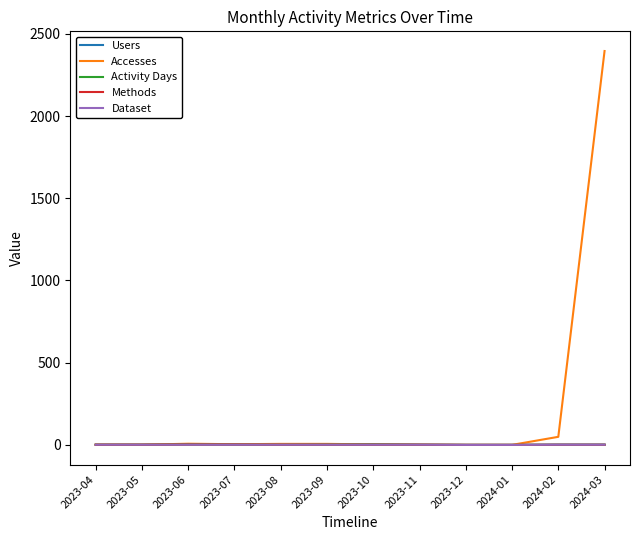

At which category does the chart reach its peak across all series?

2024-03